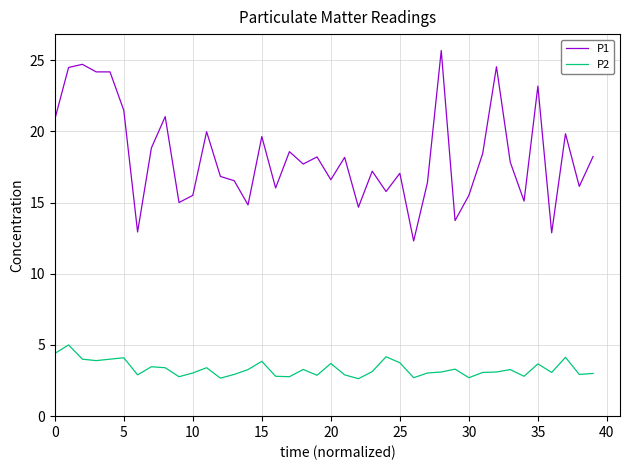

What is the lowest value of the P2 series?

2.6